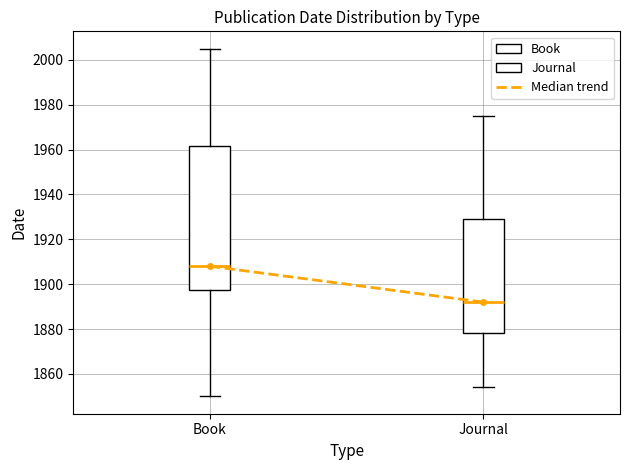

Comparing the boxes themselves (not the whiskers), which one is the tallest?

Book